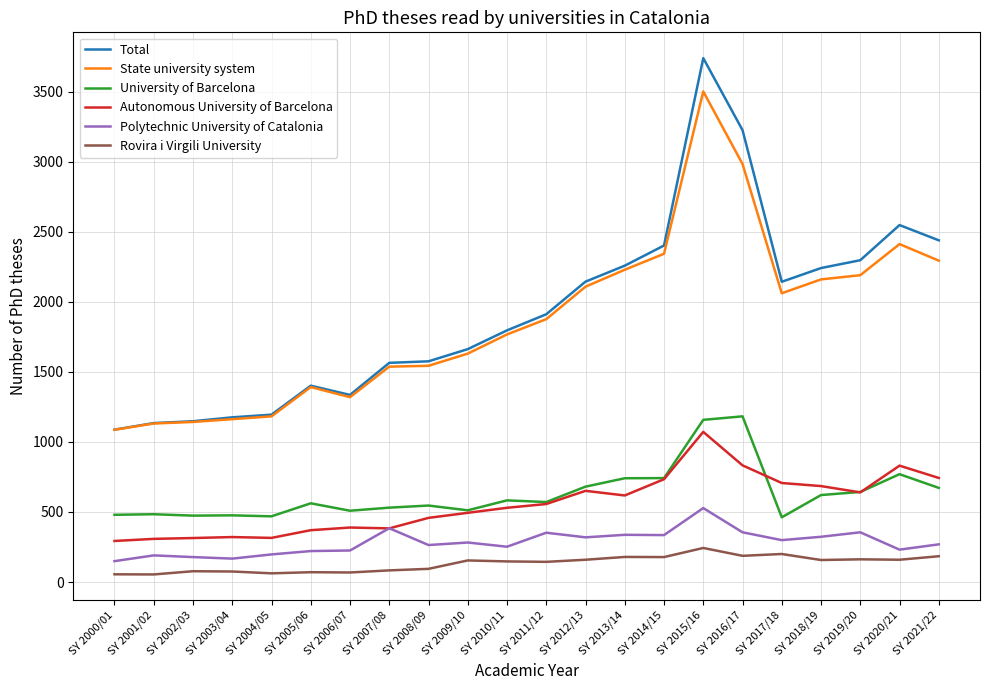

The value of Polytechnic University of Catalonia at SY 2019/20 is 355. True or false?

True